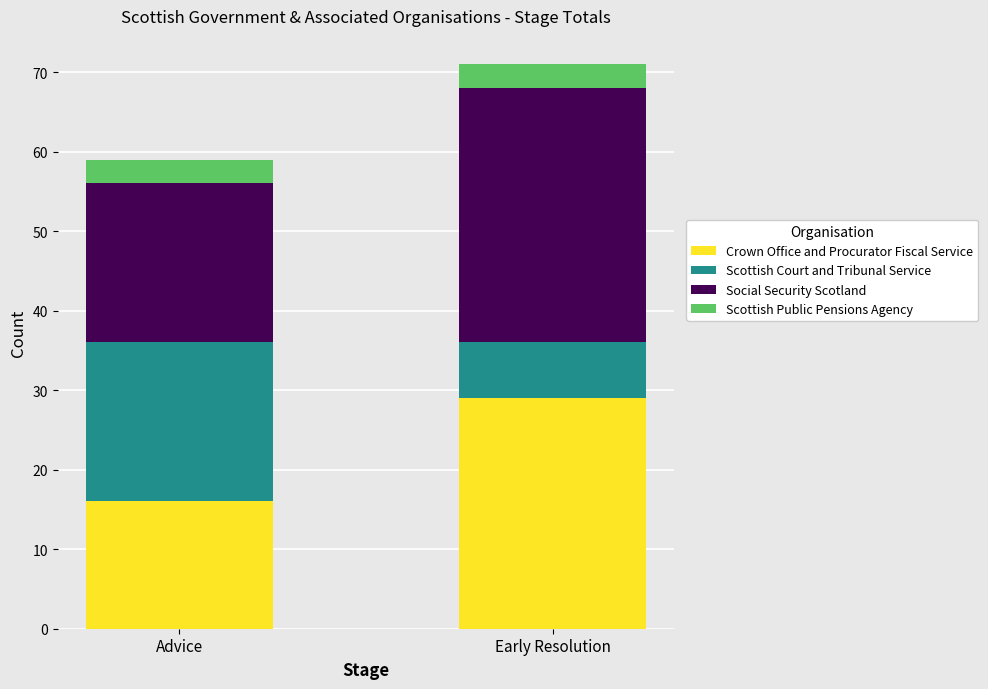

List the labels in order of Crown Office and Procurator Fiscal Service value, smallest first.

Advice, Early Resolution